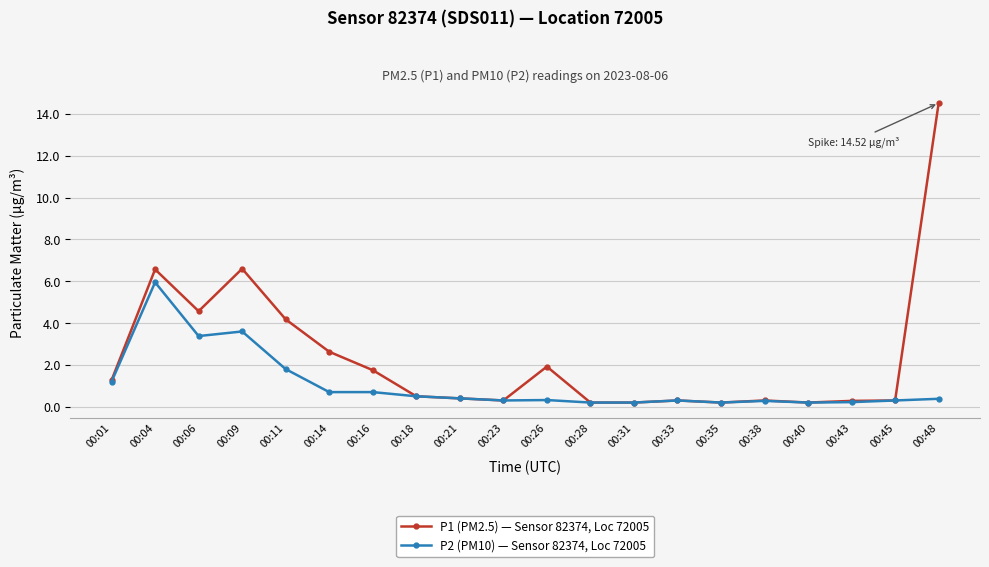

Where is the first local minimum for P2 (PM10) — Sensor 82374, Loc 72005?

00:06